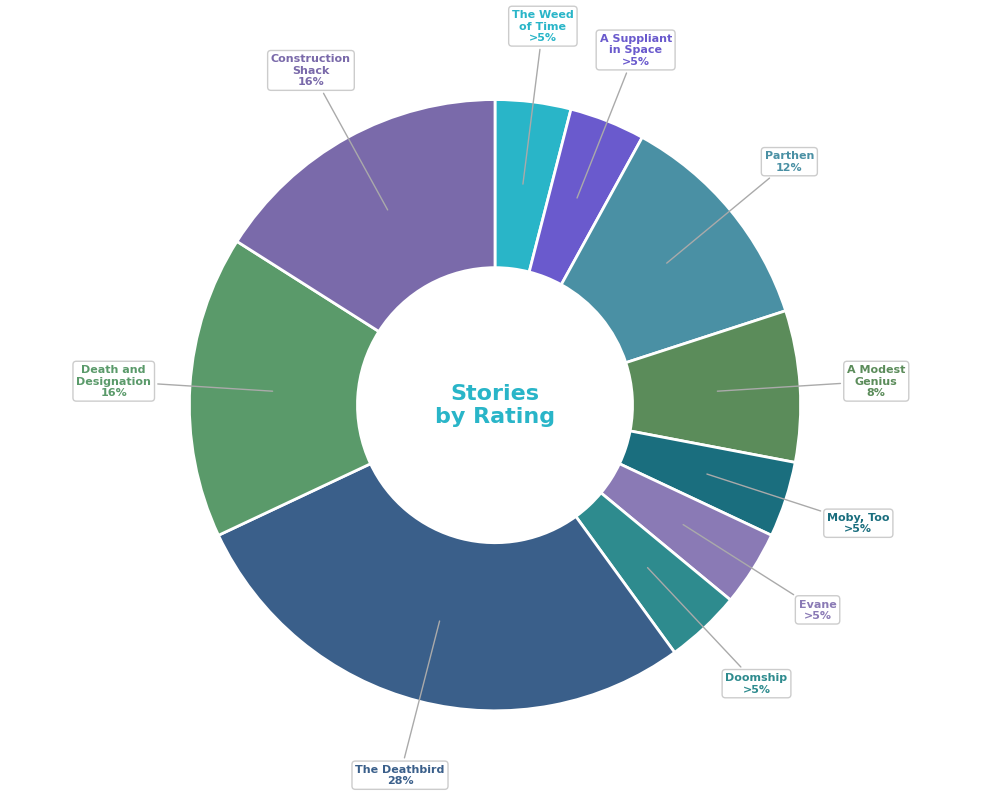

To the nearest percent, what is the average slice percentage?

10%